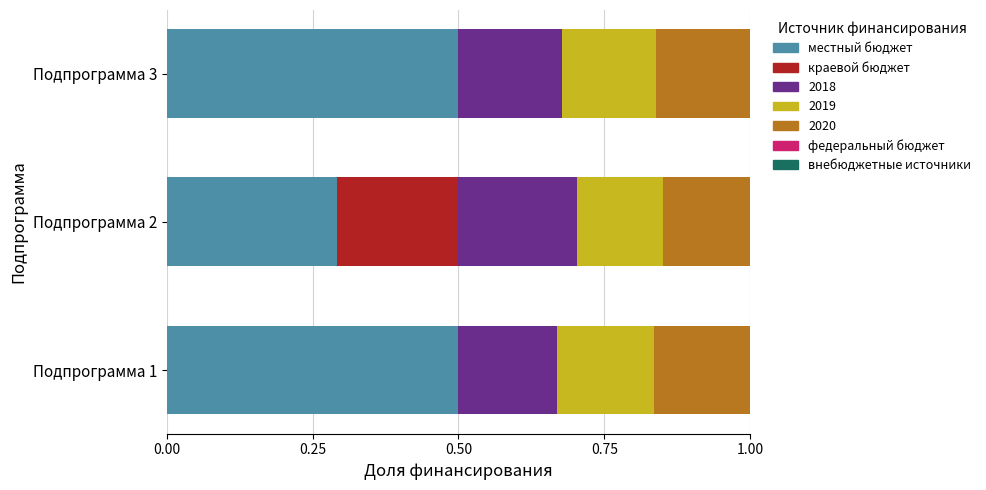

What is the total value across all series at Подпрограмма 2?

1.0